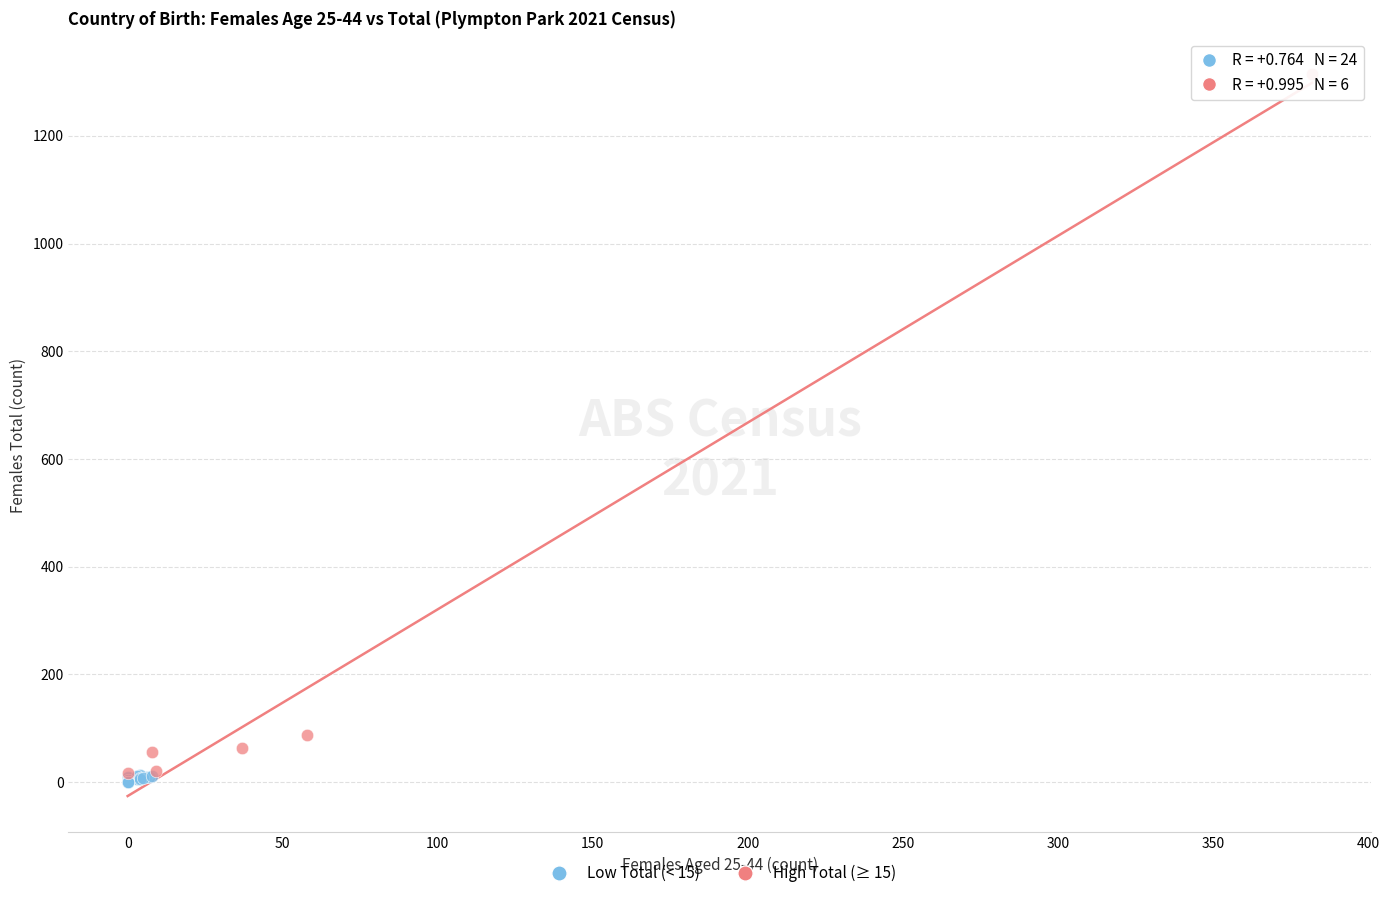

Which series has the widest spread of Y values?

High Total (≥ 15)